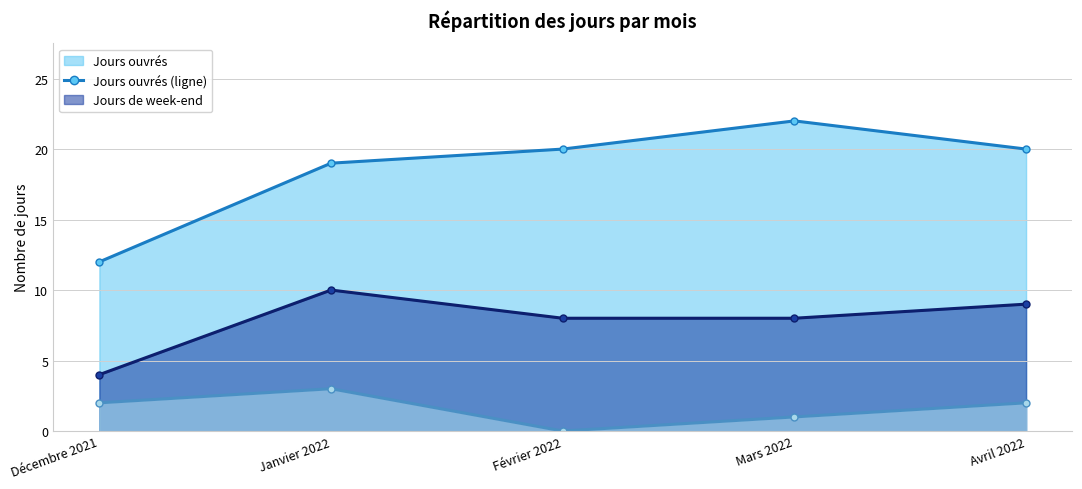

At which label does Jours de week-end (ligne) first exceed 8?

Janvier 2022